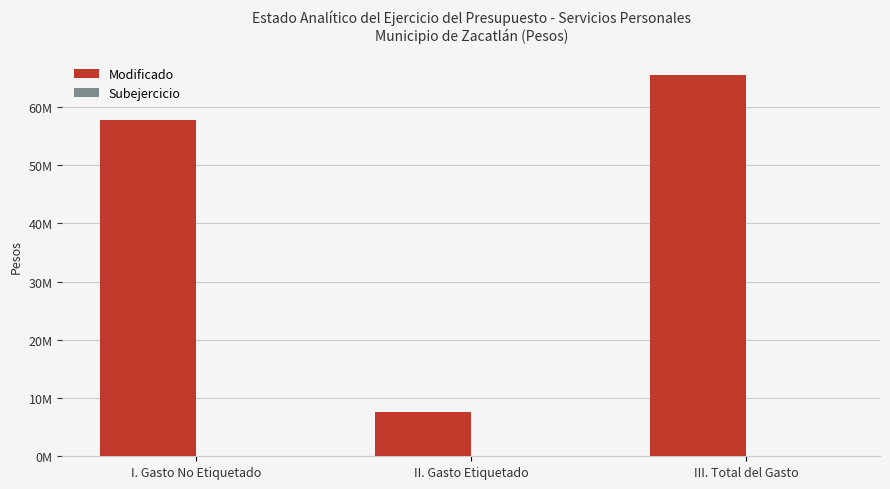

Does the chart contain any negative values?

No